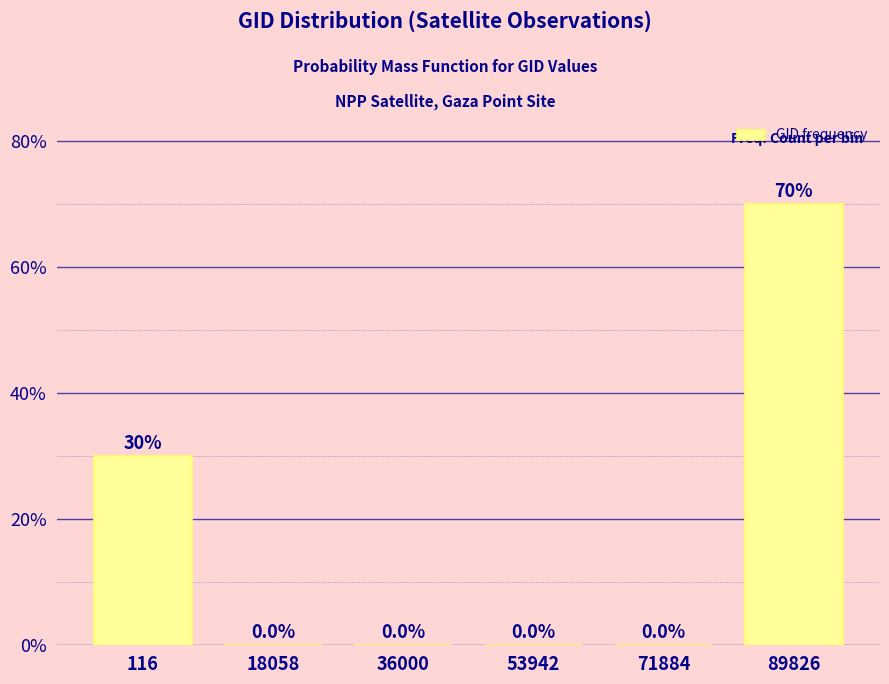

Reading right to left, what are all the values shown in this chart?

89826=70	71884=0	53942=0	36000=0	18058=0	116=30